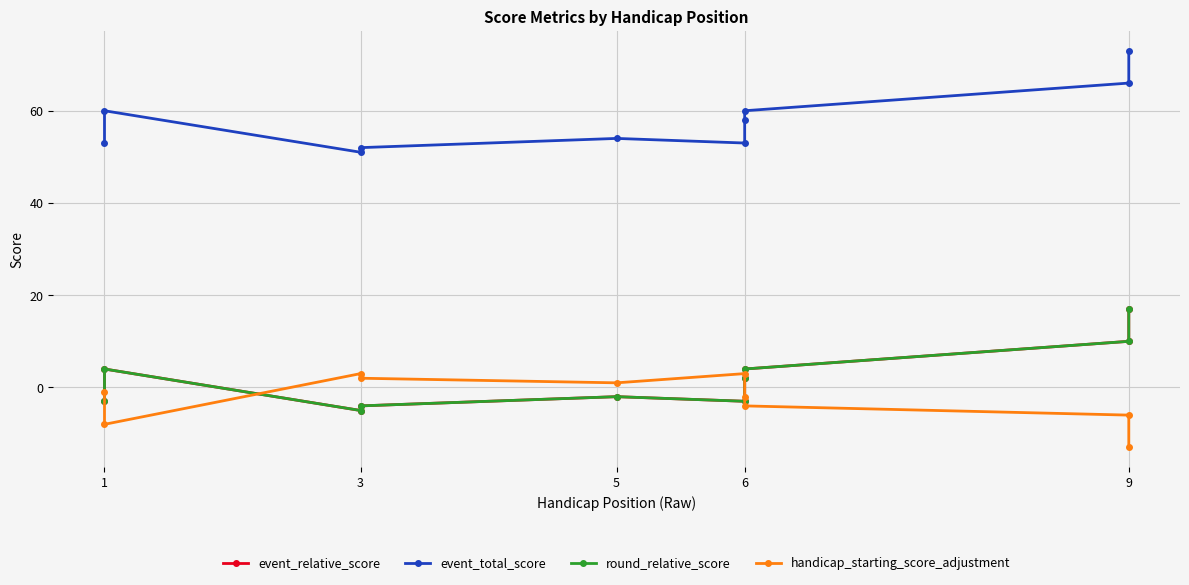

Which series has the largest total across all categories?

event_total_score